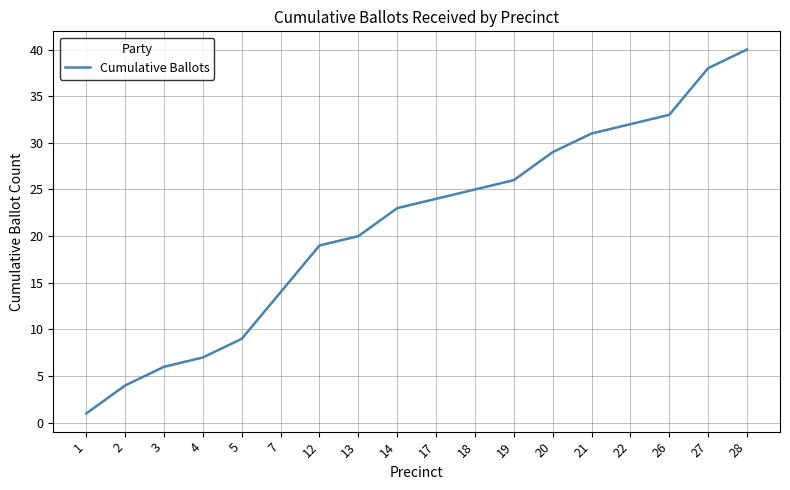

Reading left to right, list all the values displayed in this chart.

1=1	2=4	3=6	4=7	5=9	7=14	12=19	13=20	14=23	17=24	18=25	19=26	20=29	21=31	22=32	26=33	27=38	28=40